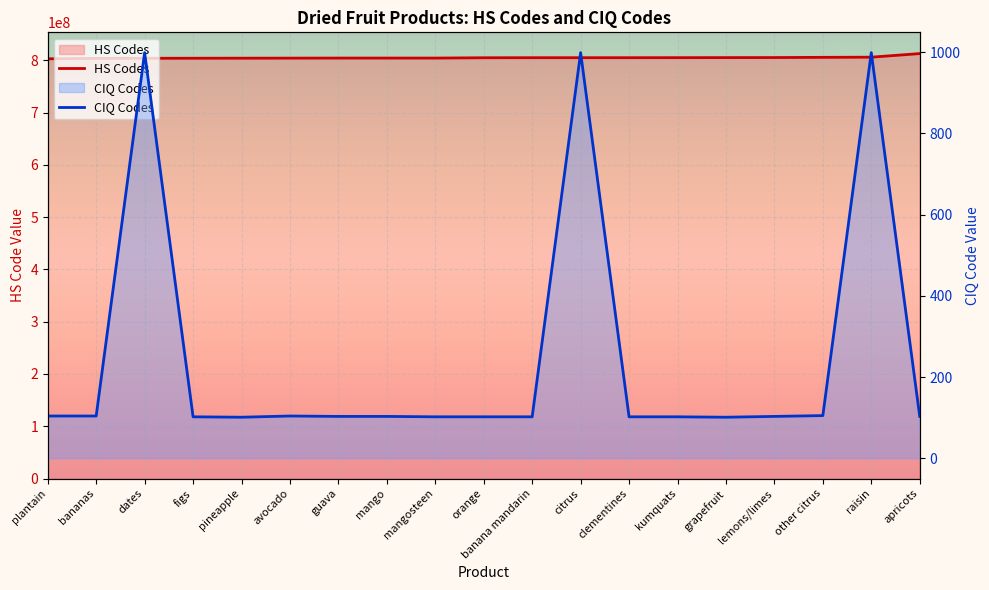

True or false: CIQ Codes and HS Codes intersect in this chart.

False